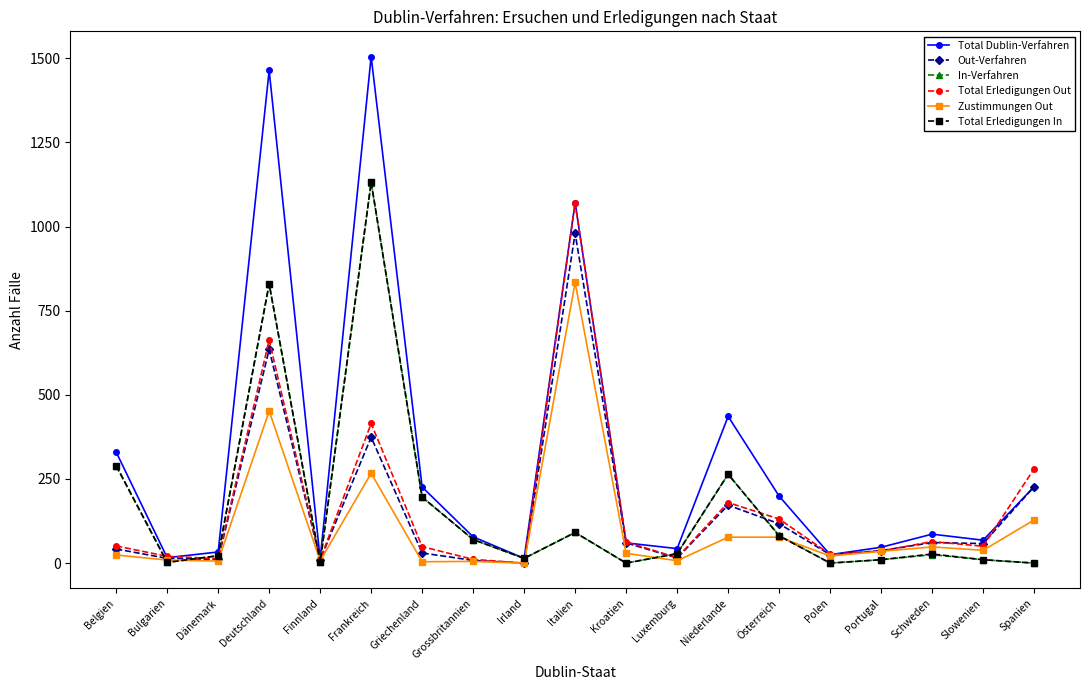

Which series has the largest total across all categories?

Total Dublin-Verfahren